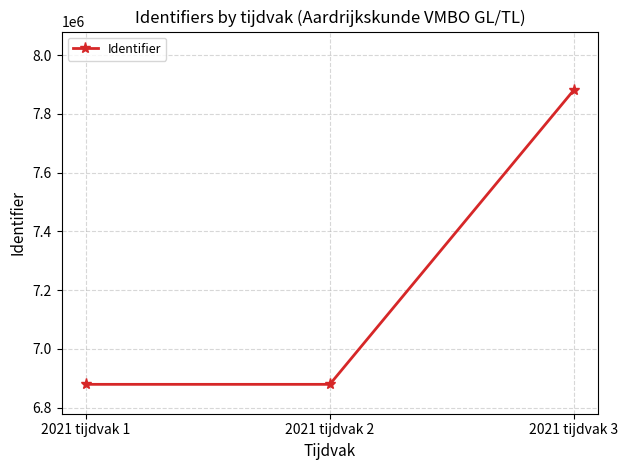

What is the ratio of the value at 2021 tijdvak 1 to the value at 2021 tijdvak 3?

0.9